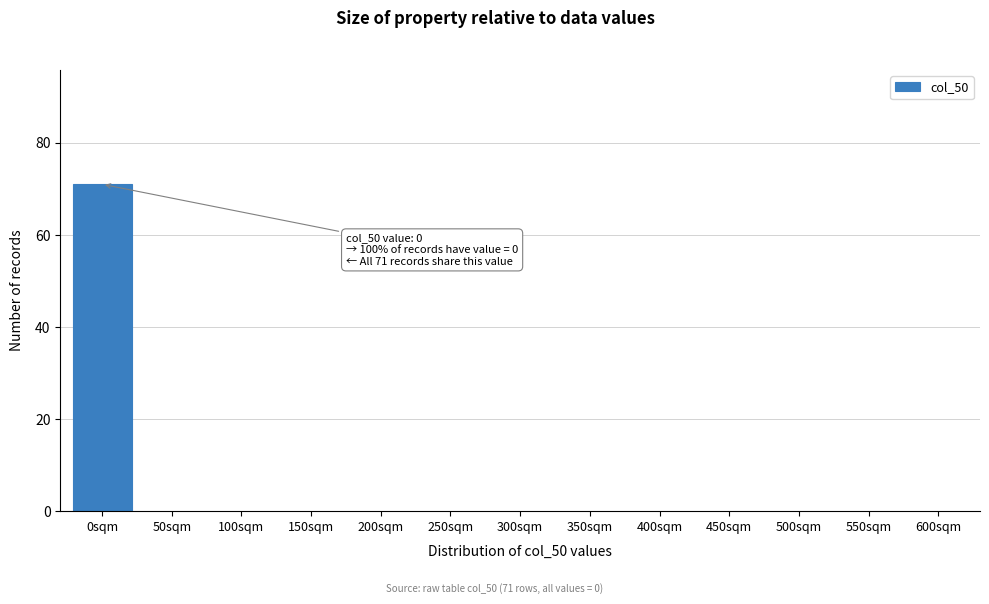

Reading right to left, extract all data points from this chart.

600sqm=0	550sqm=0	500sqm=0	450sqm=0	400sqm=0	350sqm=0	300sqm=0	250sqm=0	200sqm=0	150sqm=0	100sqm=0	50sqm=0	0sqm=71